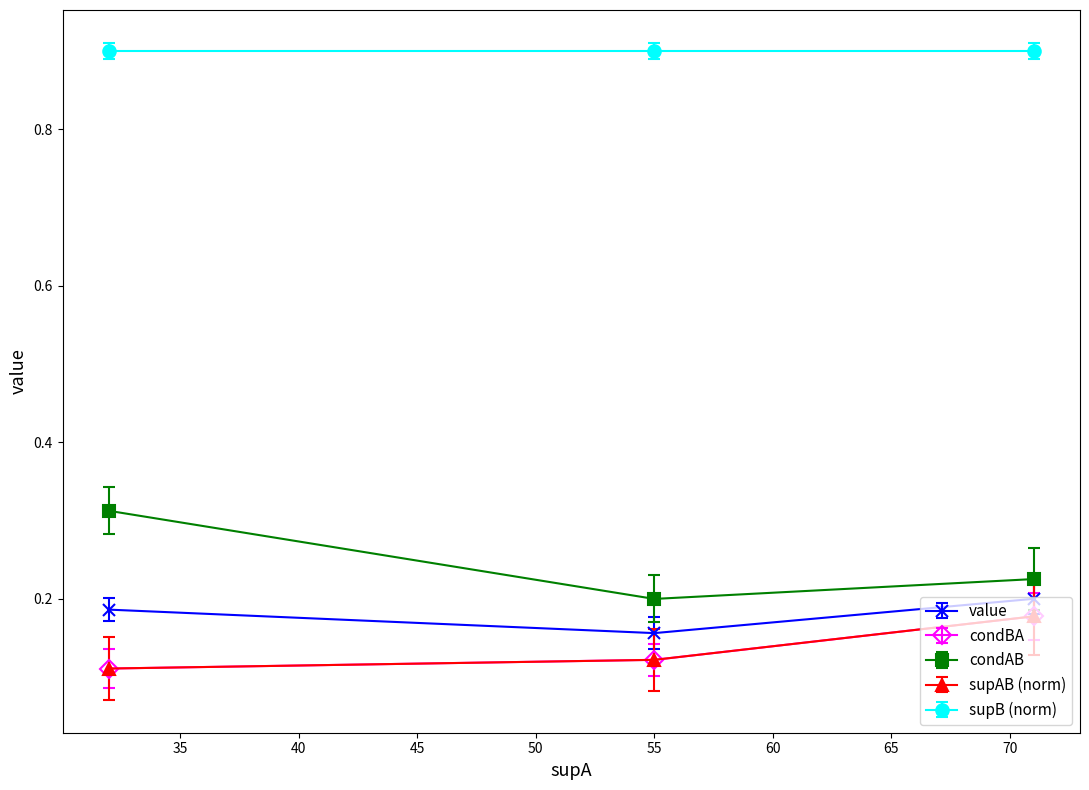

Is this an area chart (filled region under the line)?

No